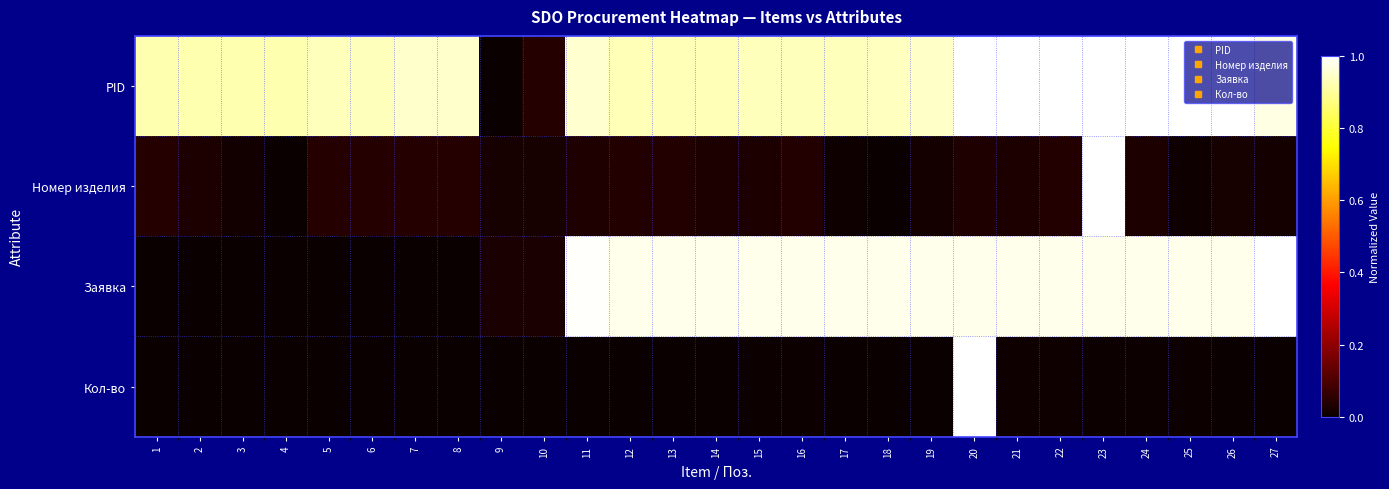

Reading right to left, extract all data points from this chart.

PID: 27=1.0	26=1.0	25=1.0	24=1.0	23=1.0	22=1.0	21=1.0	20=1.0	19=0.9	18=0.9	17=0.9	16=0.9	15=0.9	14=0.9	13=0.9	12=0.9	11=1.0	10=0.0	9=0.0	8=0.9	7=0.9	6=0.9	5=0.9	4=0.9	3=0.9	2=0.9	1=0.9
Номер изделия: 27=0.0	26=0.0	25=0.0	24=0.0	23=1.0	22=0.0	21=0.0	20=0.0	19=0.0	18=0.0	17=0.0	16=0.0	15=0.0	14=0.0	13=0.0	12=0.0	11=0.0	10=0.0	9=0.0	8=0.0	7=0.0	6=0.0	5=0.0	4=0.0	3=0.0	2=0.0	1=0.0
Заявка: 27=1.0	26=1.0	25=1.0	24=1.0	23=1.0	22=1.0	21=1.0	20=1.0	19=1.0	18=1.0	17=1.0	16=1.0	15=1.0	14=1.0	13=1.0	12=1.0	11=1.0	10=0.0	9=0.0	8=0.0	7=0.0	6=0.0	5=0.0	4=0.0	3=0.0	2=0.0	1=0.0
Кол-во: 27=0.0	26=0.0	25=0.0	24=0.0	23=0.0	22=0.0	21=0.0	20=1.0	19=0.0	18=0.0	17=0.0	16=0.0	15=0.0	14=0.0	13=0.0	12=0.0	11=0.0	10=0.0	9=0.0	8=0.0	7=0.0	6=0.0	5=0.0	4=0.0	3=0.0	2=0.0	1=0.0